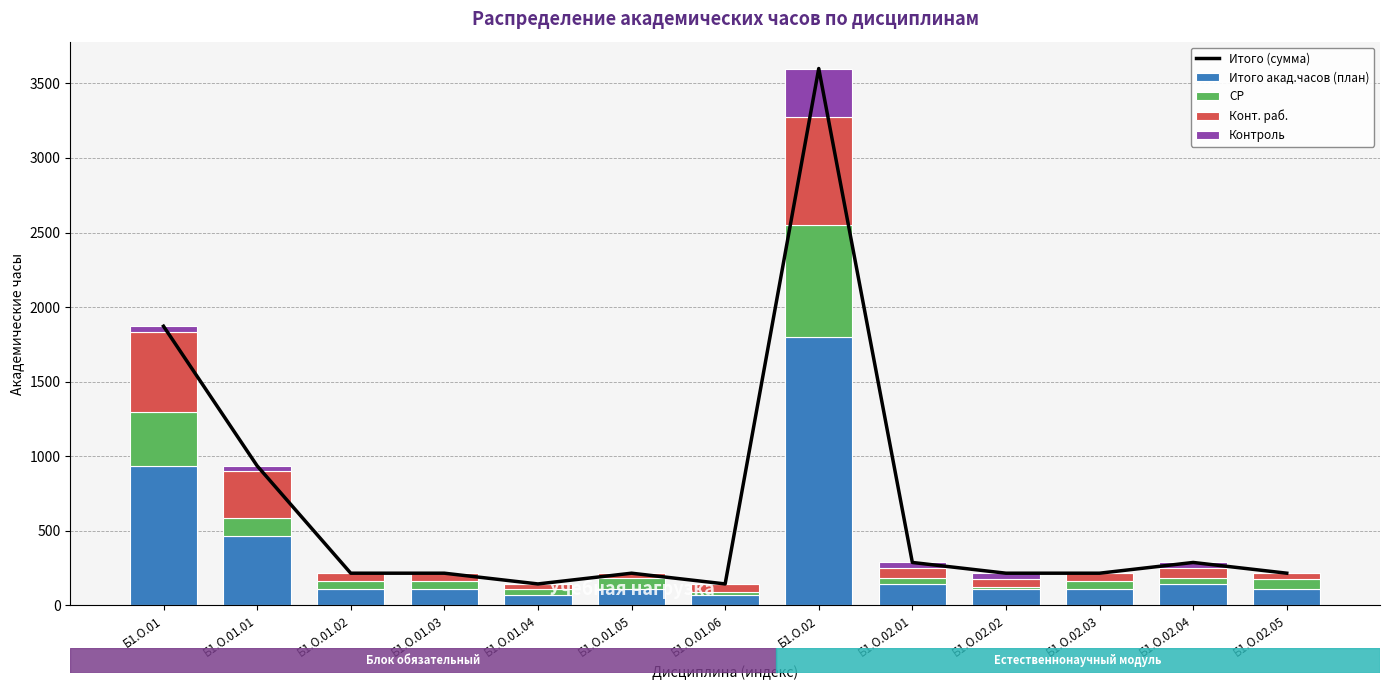

Reading left to right, list all the values displayed in this chart.

Итого (сумма): 1872	936	216	216	144	216	144	3600	288	216	216	288	216
Итого акад.часов (план): 936	468	108	108	72	108	72	1800	144	108	108	144	108
СР: 361	117	54	57	38	74	21	754	40	18	57	40	72
Конт. раб.: 539	315	54	51	34	34	51	722	68	54	51	68	36
Контроль: 36	36	0	0	0	0	0	324	36	36	0	36	0